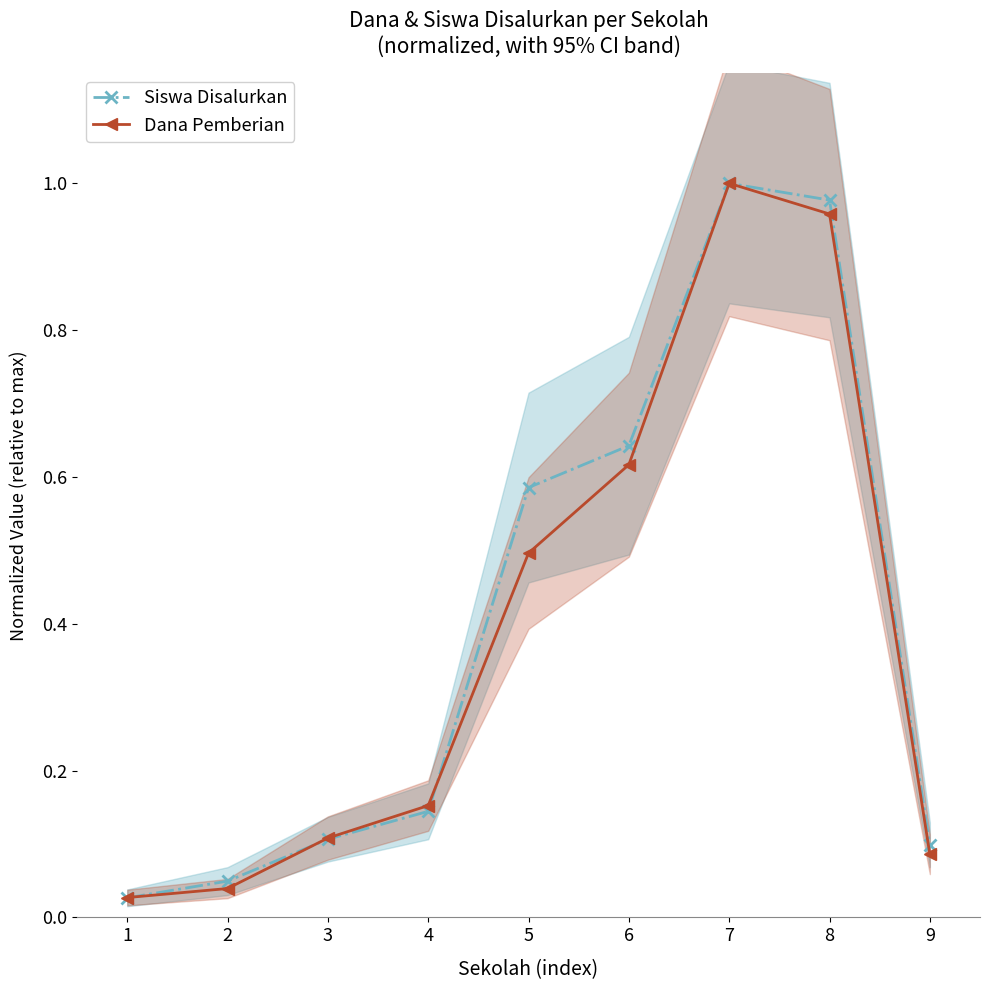

How many intersections are there between Siswa Disalurkan and Dana Pemberian?

3